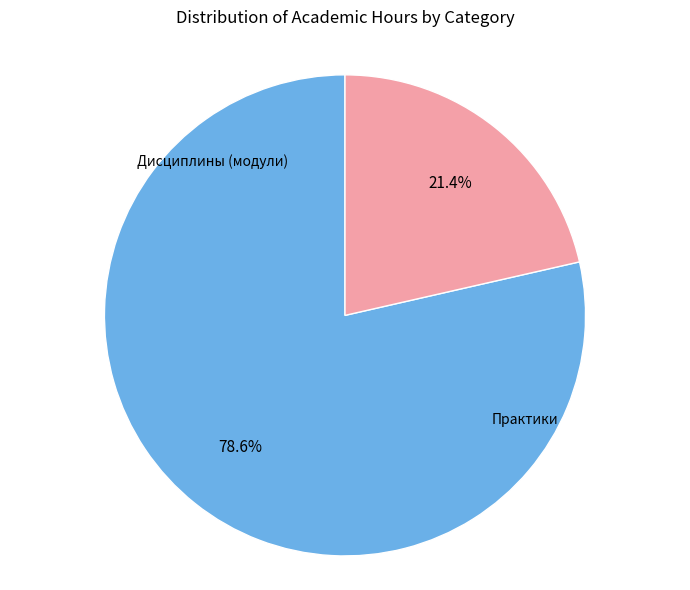

The Дисциплины (модули) slice represents 79% of the pie. True or false?

True